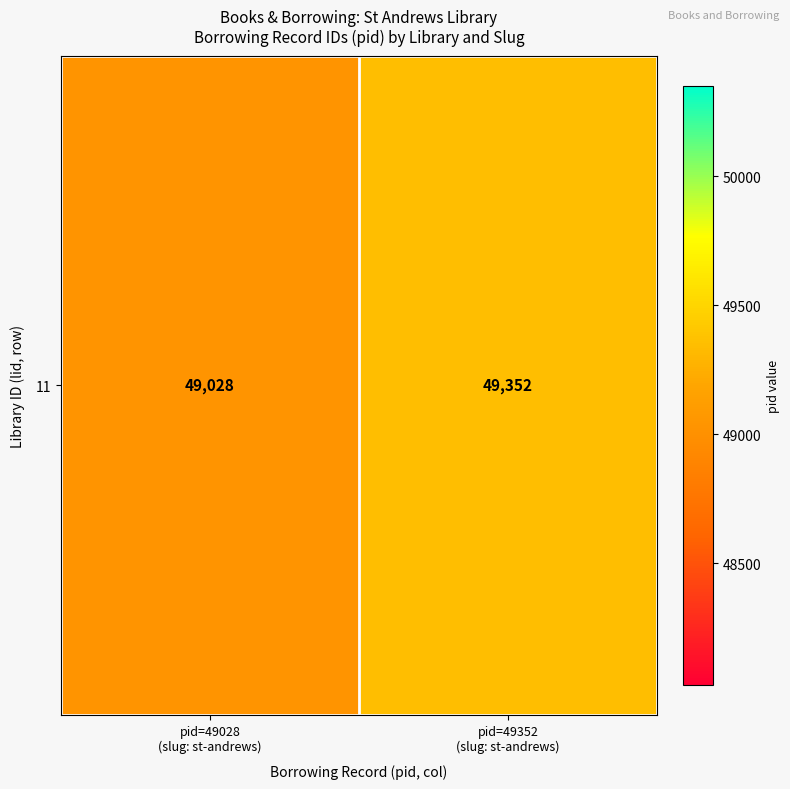

Which category has the lowest value across all series?

pid=49028
(slug: st-andrews)